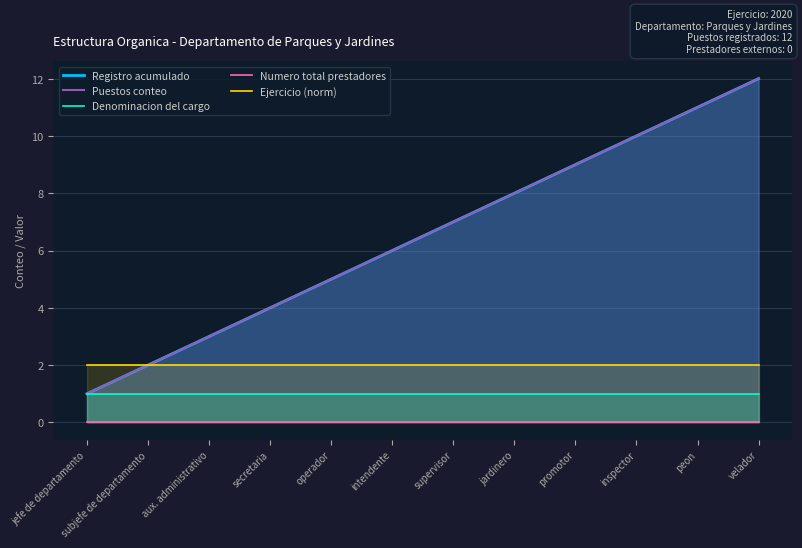

What is the sum of the Denominacion del cargo values at peon and supervisor?

2.0